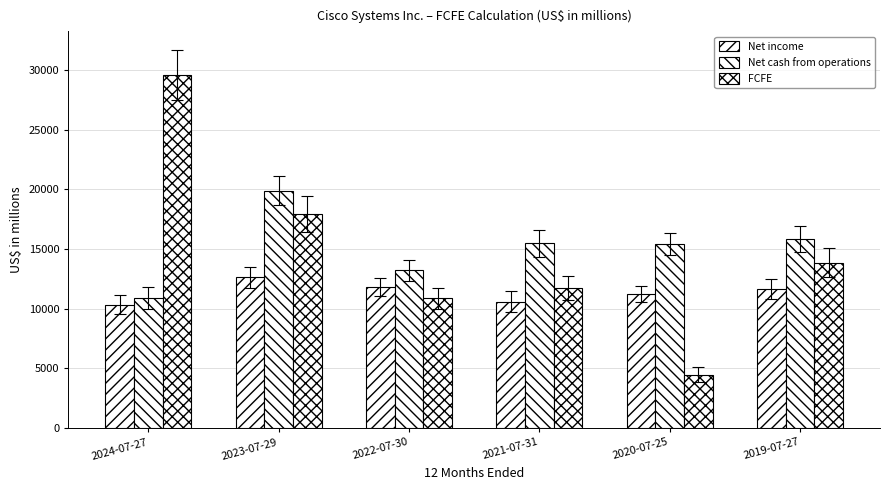

True or false: Net cash from operations has a value of 15831 at 2019-07-27.

True